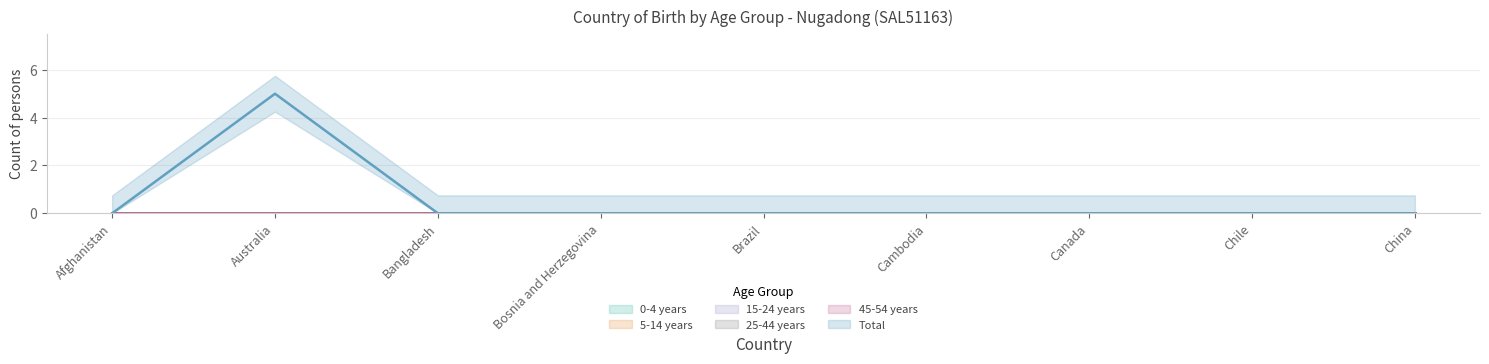

What is the label of the 9th point from the left?

China